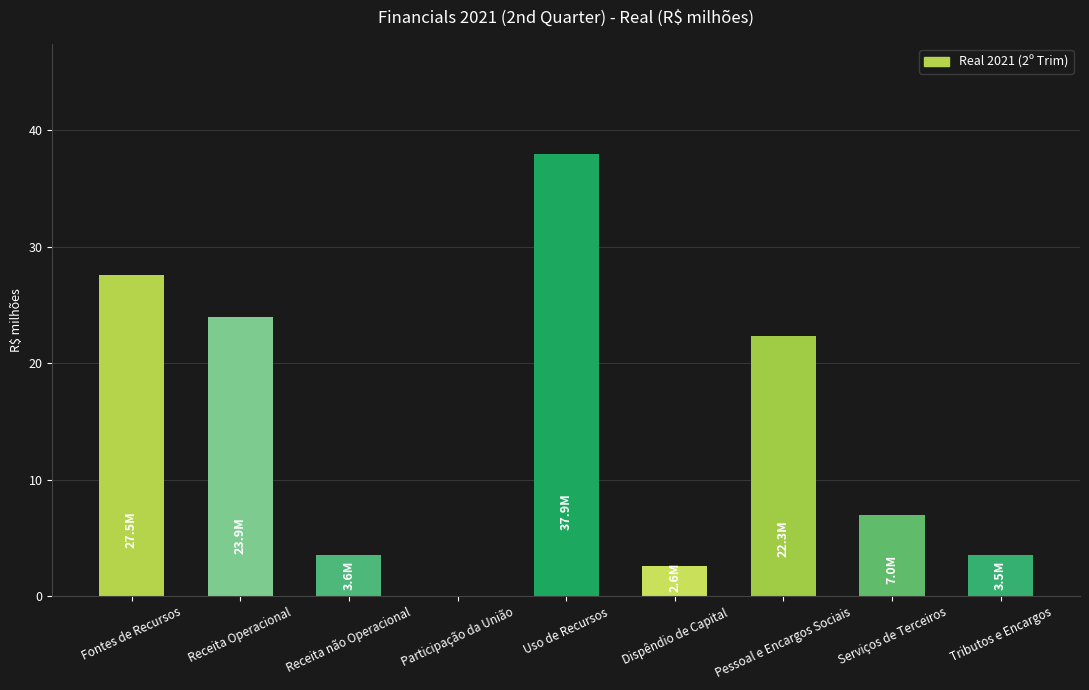

True or false: the data shows 23.9 at Receita Operacional.

True